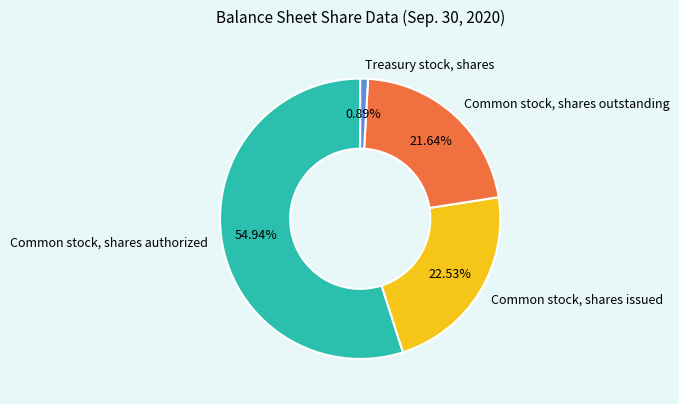

Which slice is the largest?

Common stock, shares authorized